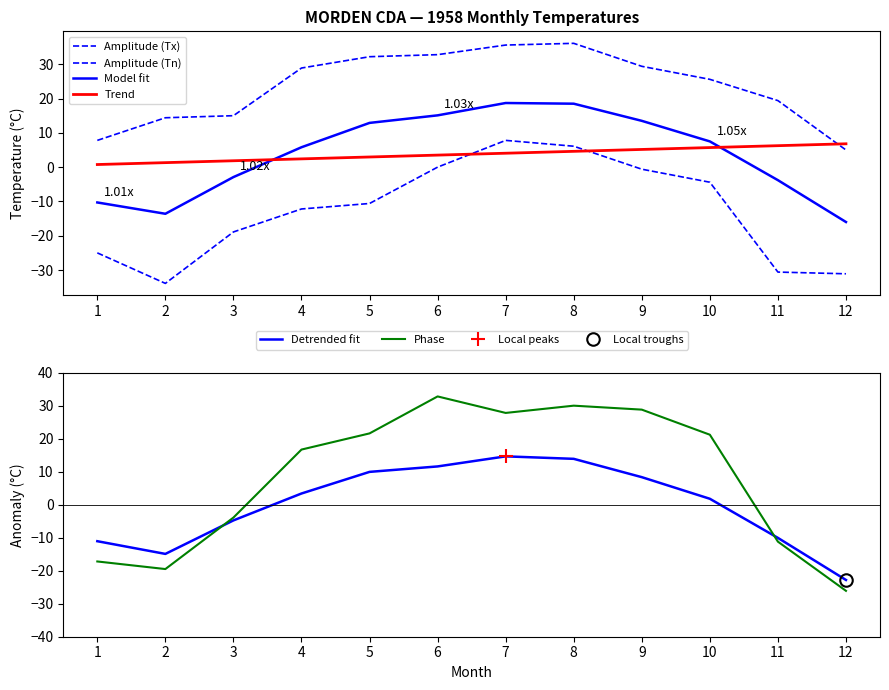

Which series has the largest total across all categories?

Amplitude (Tx)